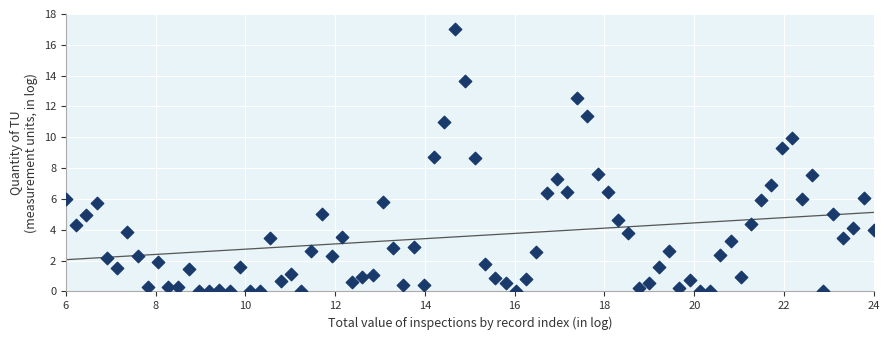

What is the range of Y values (max minus min)?

17.0